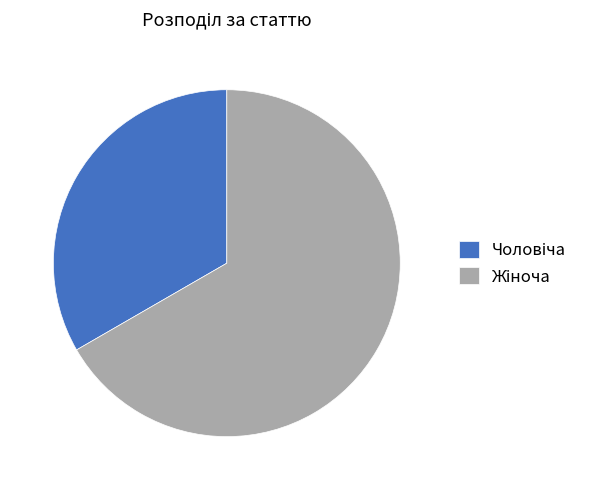

Is there a majority slice in this chart?

Yes